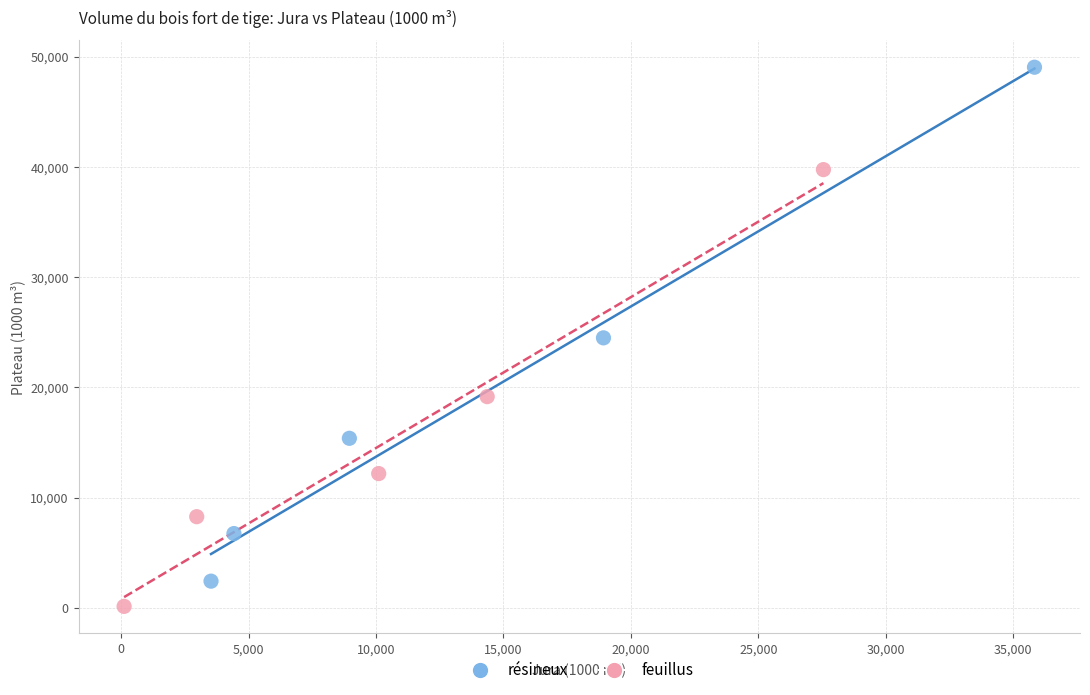

Which series has the largest Y range (max minus min)?

résineux